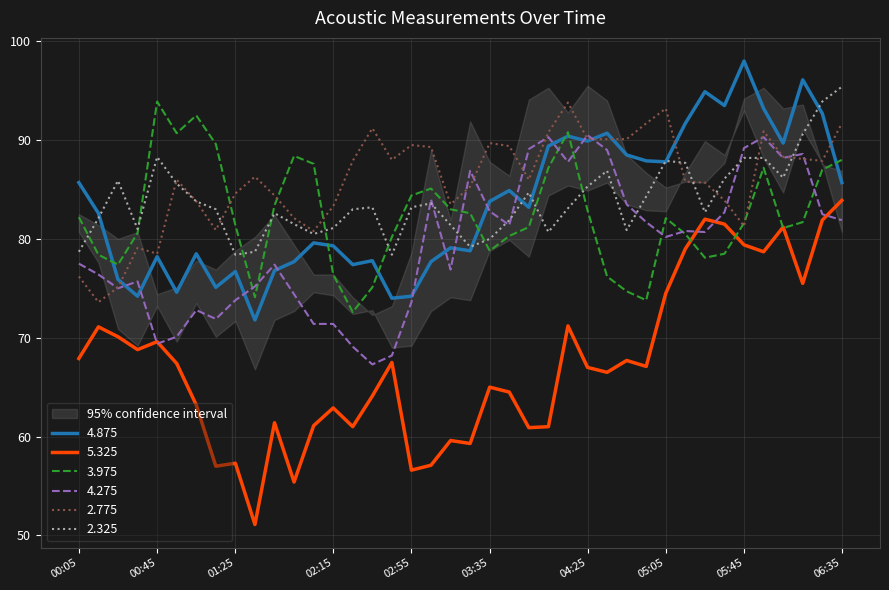

Which category has the highest value in the 5.325 series?

06:35